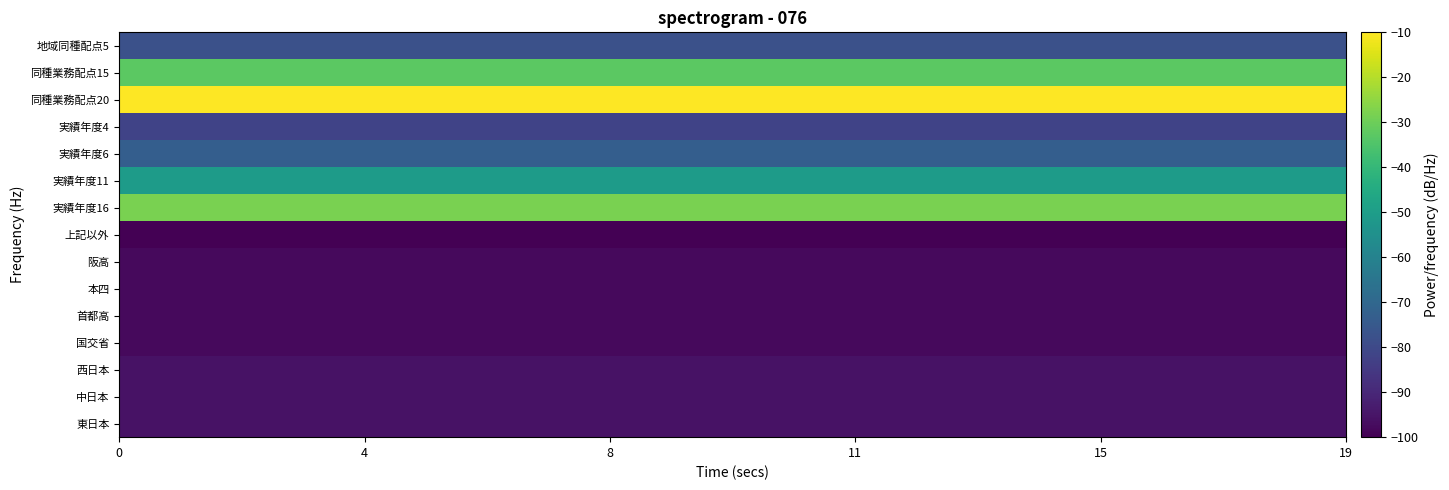

How many series are shown in this chart?

15